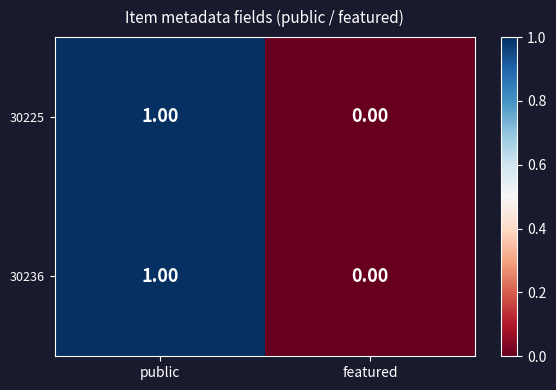

At which category is the sum across all series the highest?

public